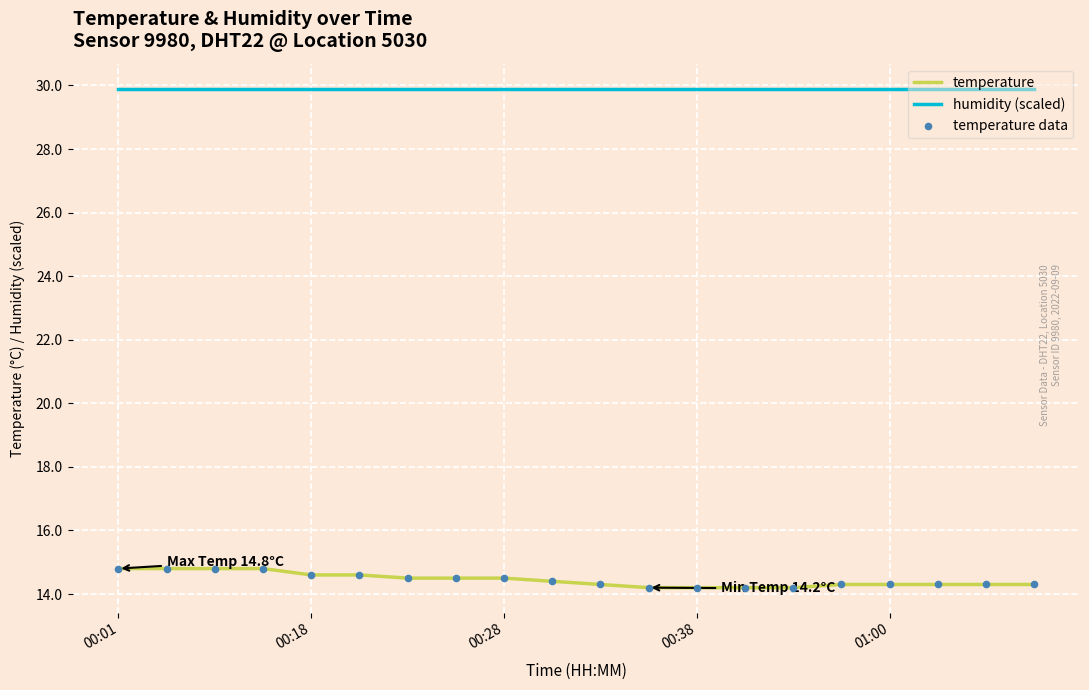

Which series has the largest total across all categories?

humidity (scaled)